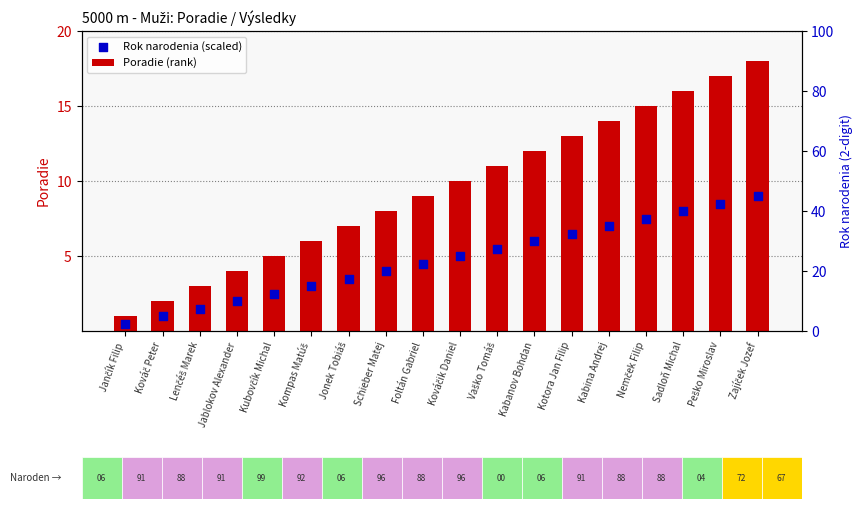

What are all the series names shown in the legend?

Poradie (rank), Rok narodenia (scaled)